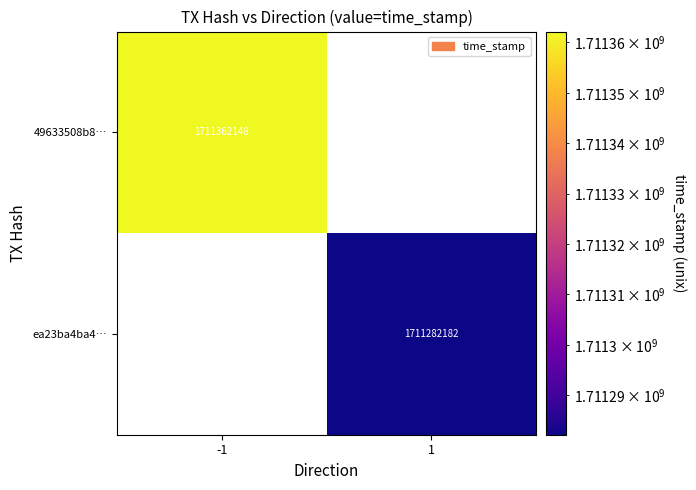

The 49633508b8… series shows 2996956929 at -1. True or false?

False